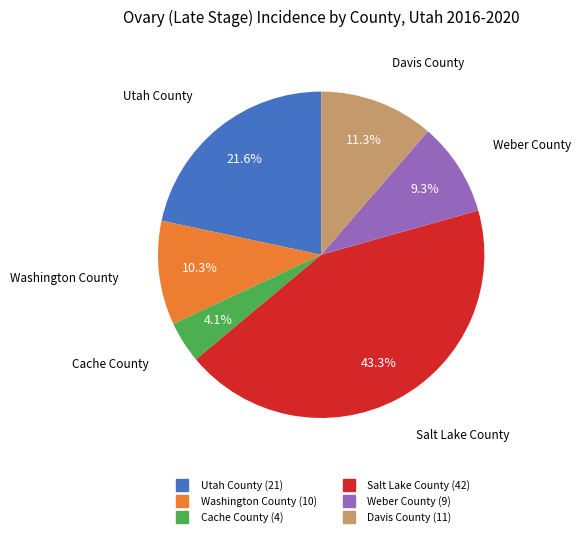

What is the smallest slice in the pie chart?

Cache County